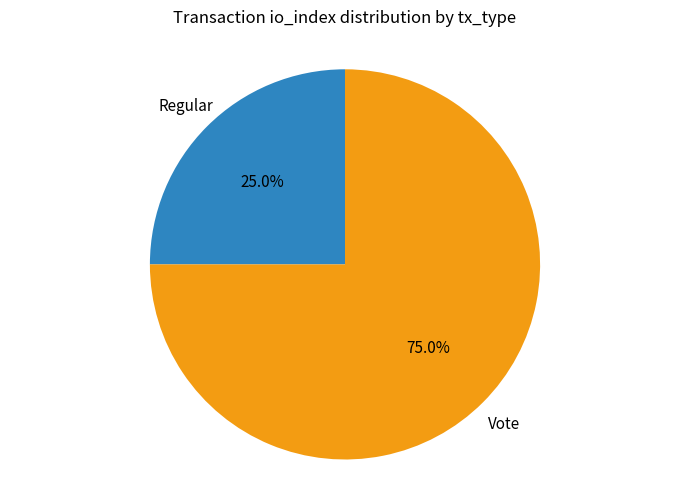

Is there any slice that represents more than half of the pie?

Yes